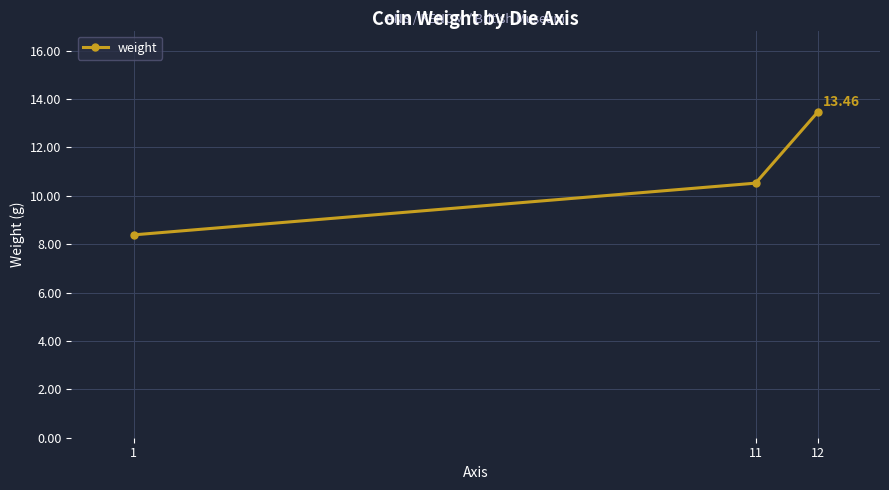

How many values exceed 10?

2